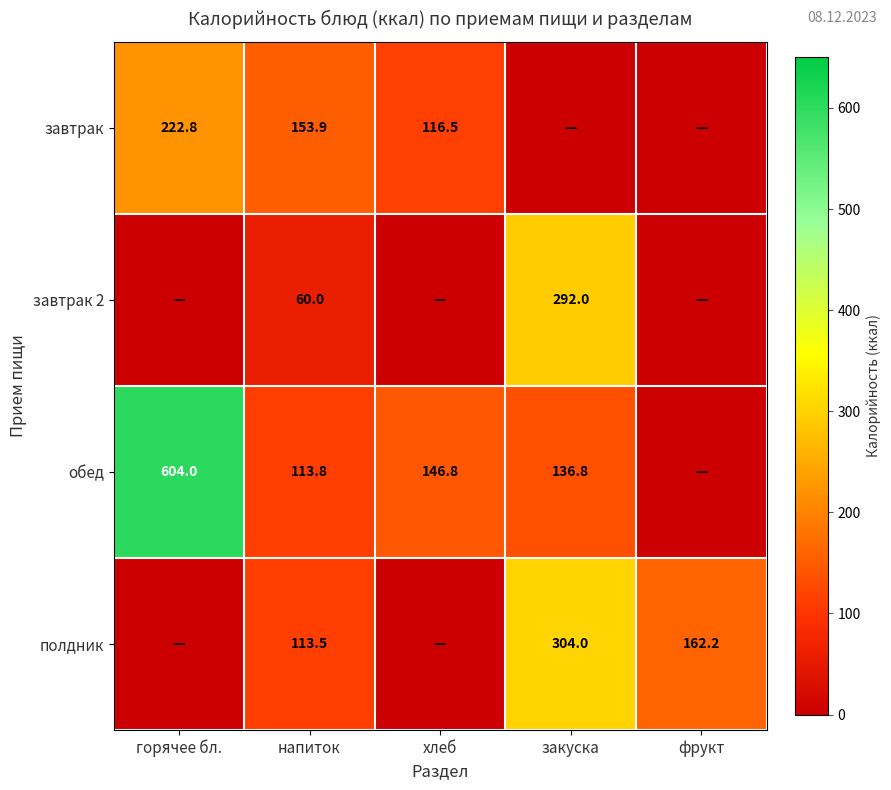

Rank the series at напиток from lowest to highest value.

завтрак 2, полдник, обед, завтрак